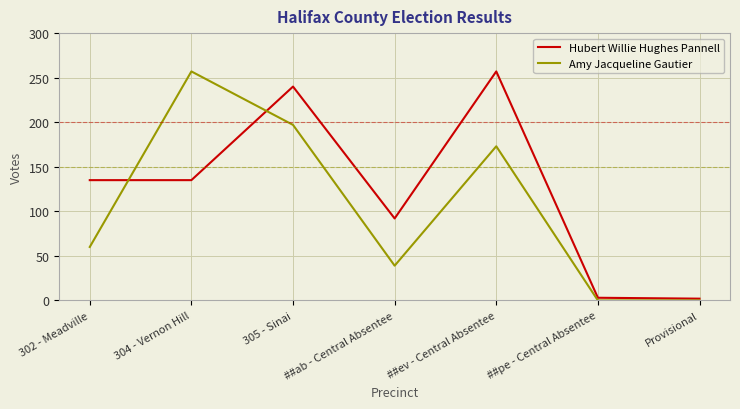

Between ##ab - Central Absentee and Provisional, which series saw the biggest shift?

Hubert Willie Hughes Pannell